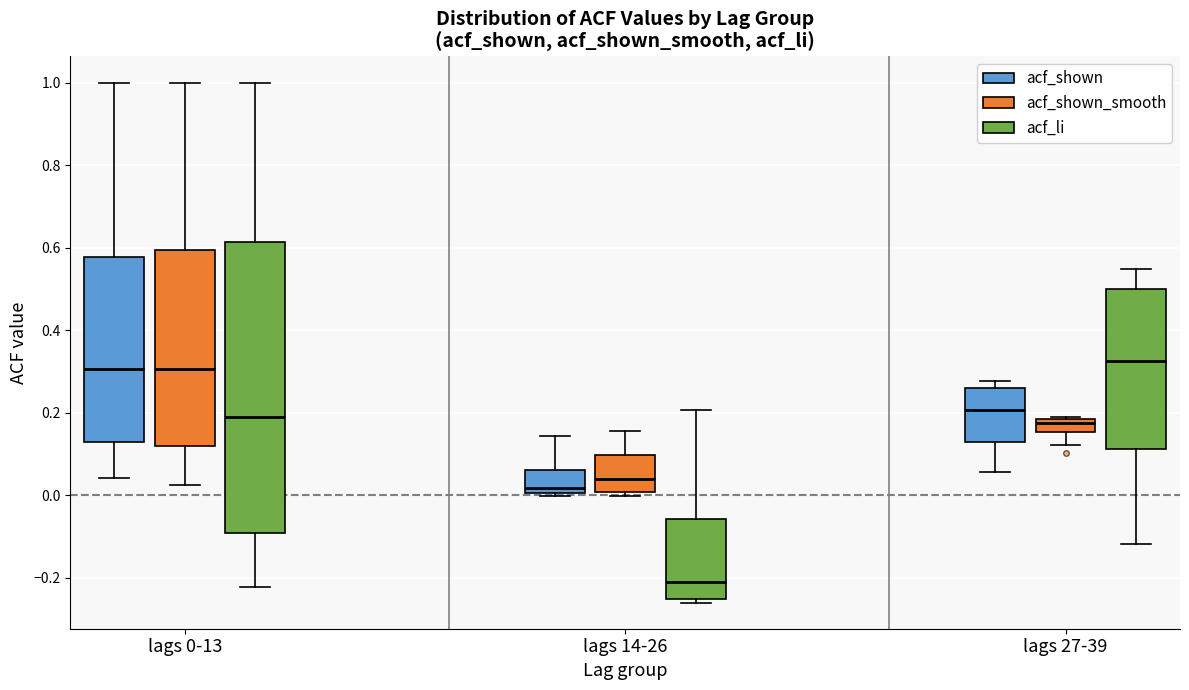

Which box's median line is the lowest?

lags 14-26 (acf_li)